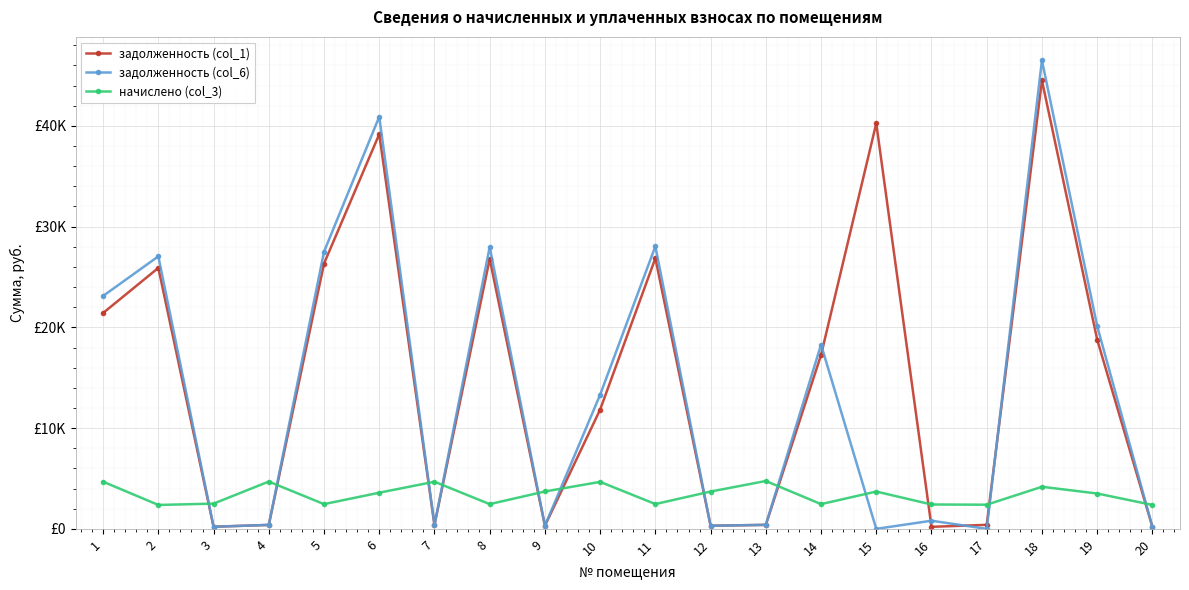

Reading right to left, extract all data points from this chart.

задолженность (col_1): 197.9	18794.9	44511.5	399.5	201.5	40257.4	17262.8	395.9	308.6	26860.4	11838.4	309.2	26796.2	389.9	39175.7	26333.5	391.1	208.7	25902.6	21428.9
задолженность (col_6): 197.9	20134.1	46509.1	0.4	807.0	0.0	18284.9	395.9	308.6	28049.0	13314.1	309.2	27981.7	389.9	40908.8	27507.5	391.1	208.7	27048.5	23121.1
начислено (col_3): 2375.3	3509.0	4176.5	2396.8	2418.4	3702.8	2454.2	4750.6	3702.8	2461.3	4664.4	3710.0	2454.2	4678.8	3588.0	2454.2	4693.1	2504.4	2372.4	4678.8